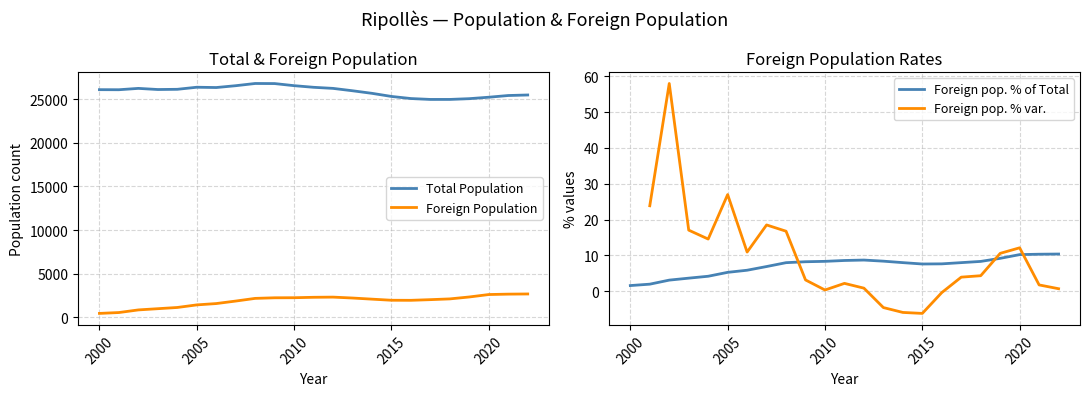

Rank the series at 2006 from lowest to highest value.

Foreign Population, Total Population